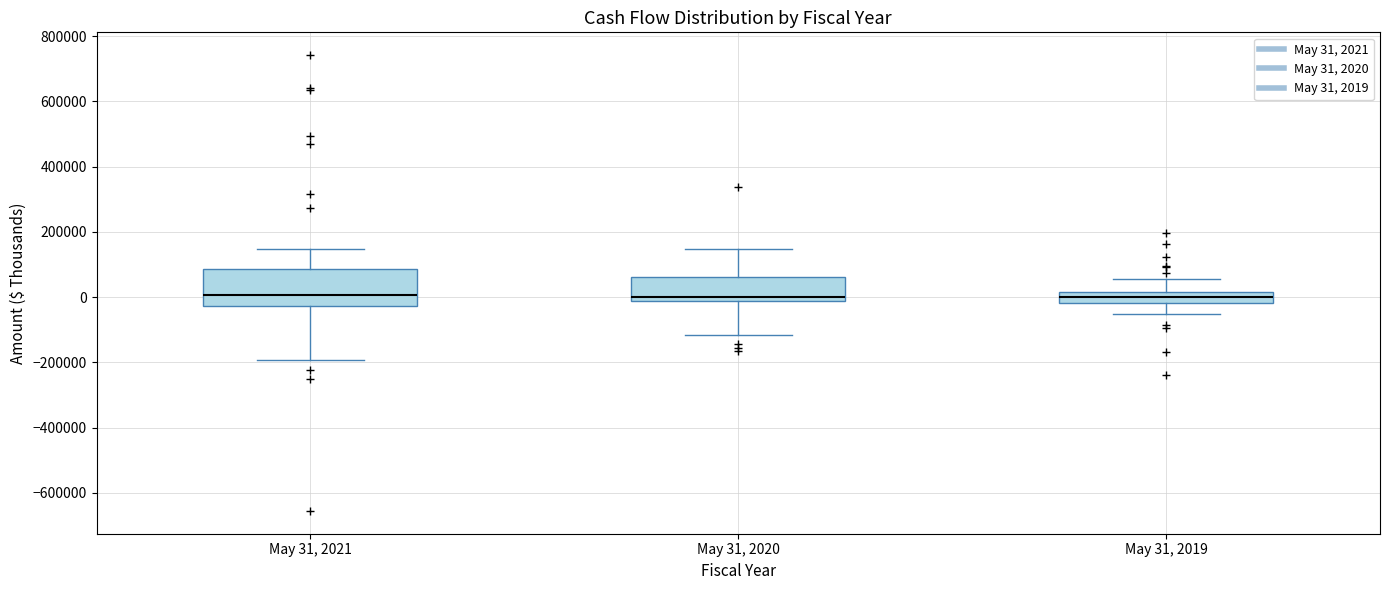

Where is the upper edge of the box for May 31, 2021 on the y-axis? The values are not printed on the chart, so give them approximately, as read against the axis.

80000